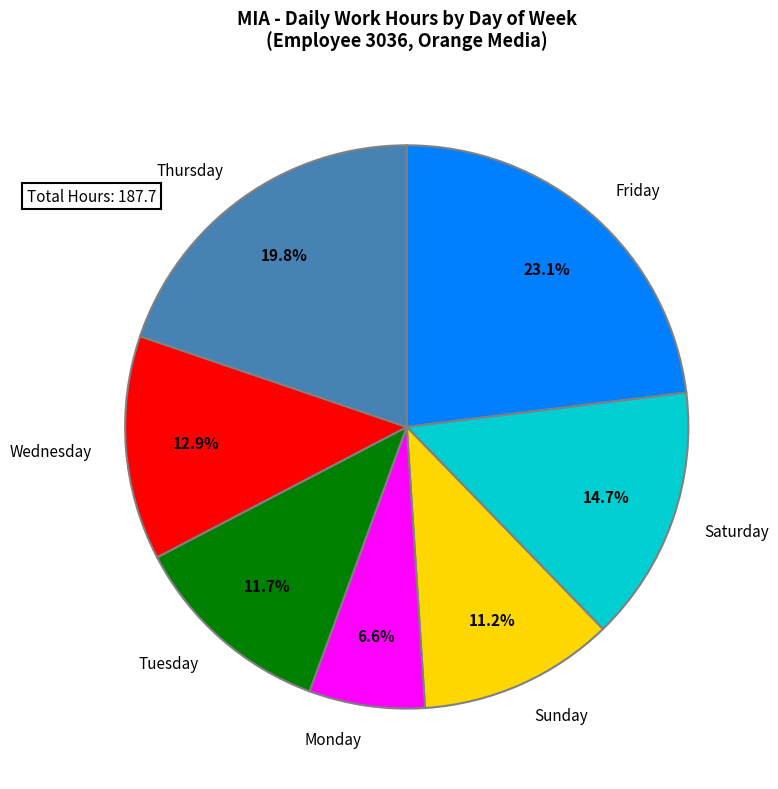

Which slice is the smallest?

Monday